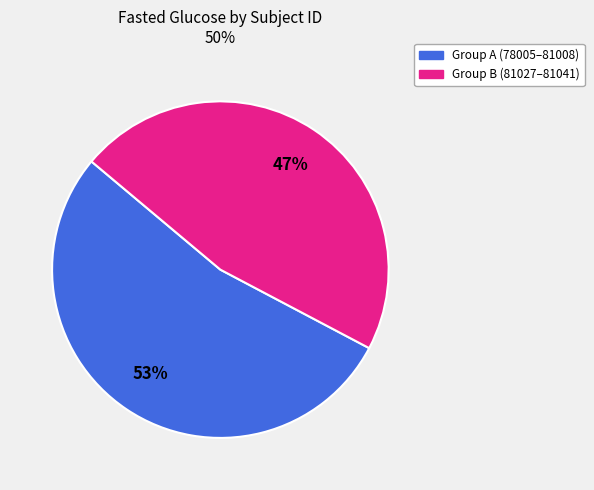

To the nearest percent, what is the average slice percentage?

50%